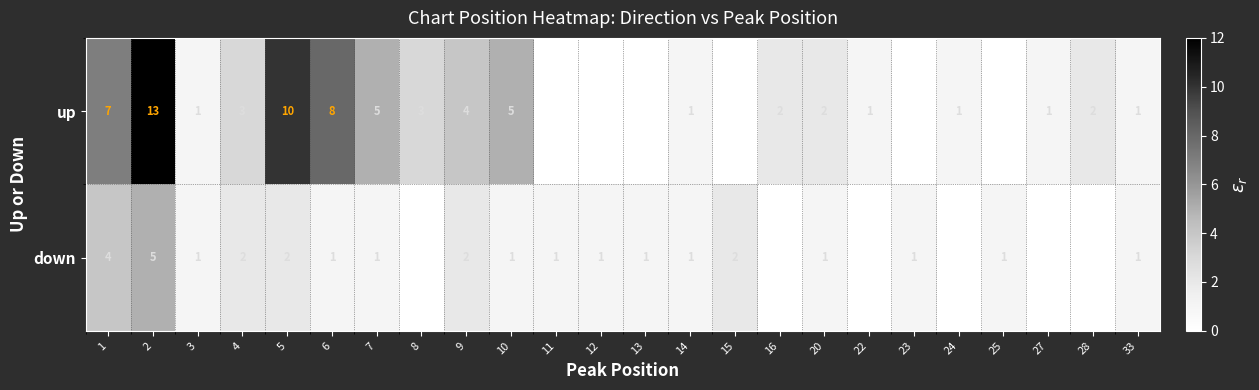

Rank the series at 1 from lowest to highest value.

down, up